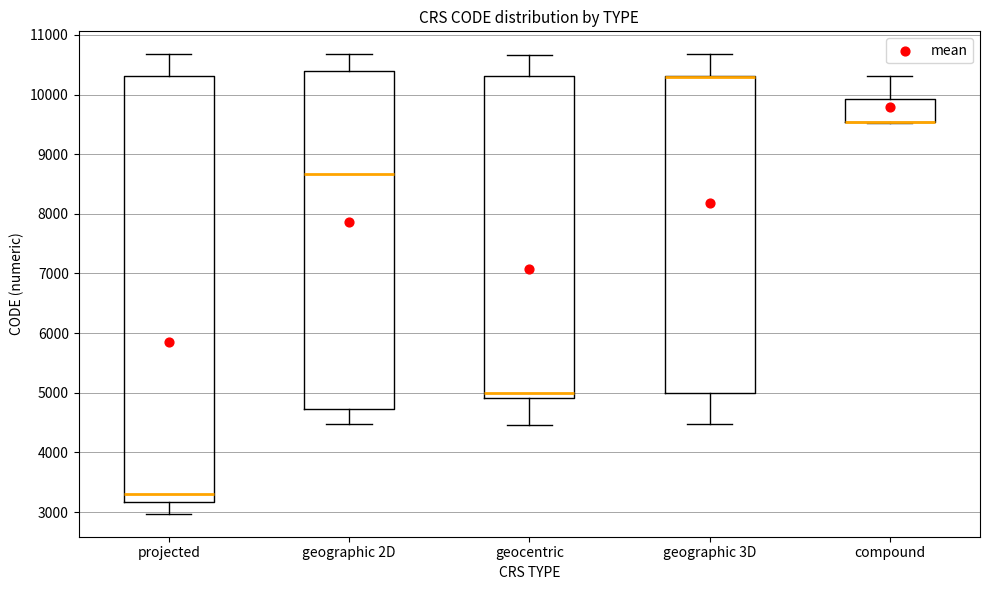

Reading left to right, transcribe this box plot: for each box, give where its median line is, the range the box spans, and where its two whiskers end, as read against the y-axis. The values are not printed on the chart, so give them approximately, as read against the axis.

projected: median 3300, box 3200 to 10300, whiskers 3000 to 10700
geographic 2D: median 8700, box 4700 to 10400, whiskers 4500 to 10700
geocentric: median 5000, box 4900 to 10300, whiskers 4500 to 10700
geographic 3D: median 10300 (drawn on the box's upper edge), box 5000 to 10300, whiskers 4500 to 10700
compound: median 9500 (drawn on the box's lower edge), box 9500 to 9900, whiskers 9500 to 10300